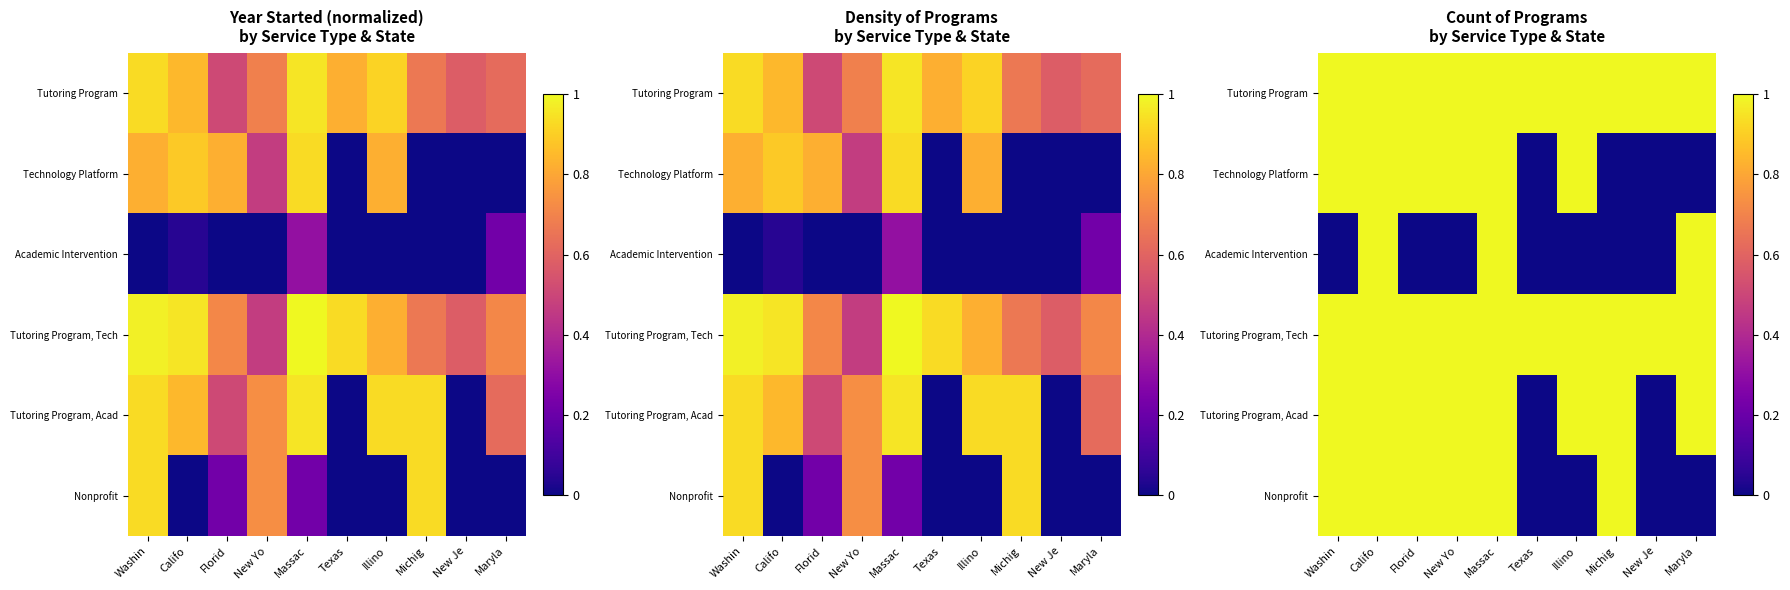

Count the number of data series in this chart.

6